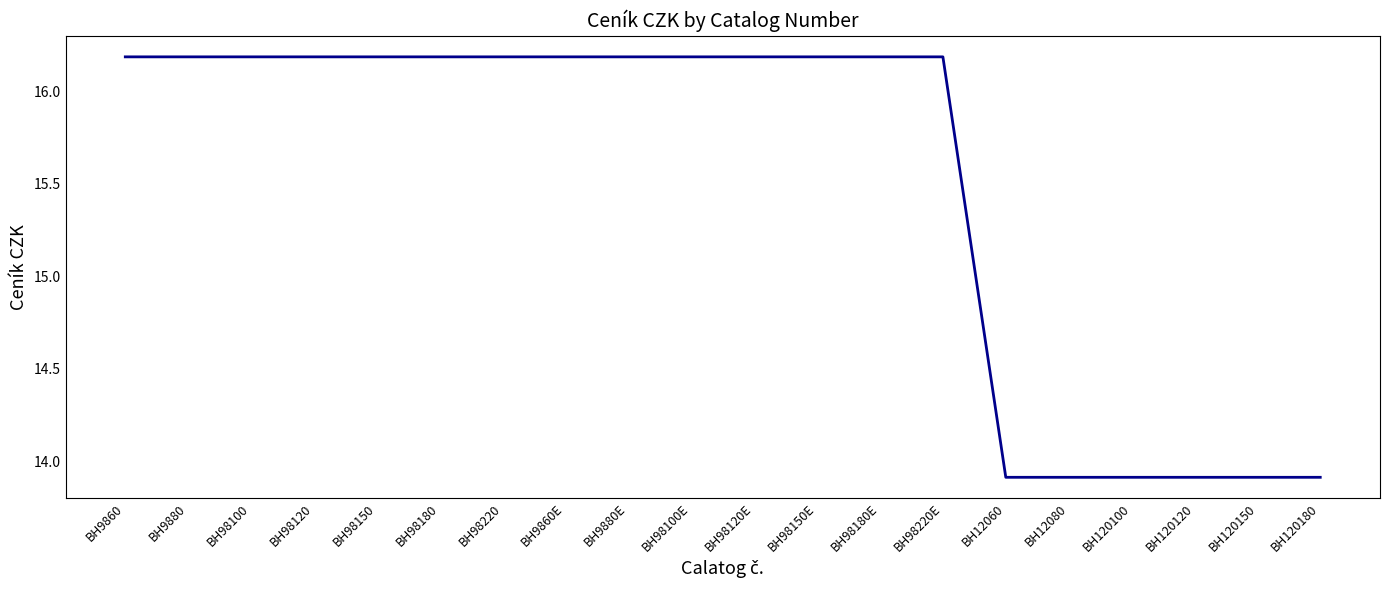

What is the change in value from BH9880E to BH120180?

-2.3